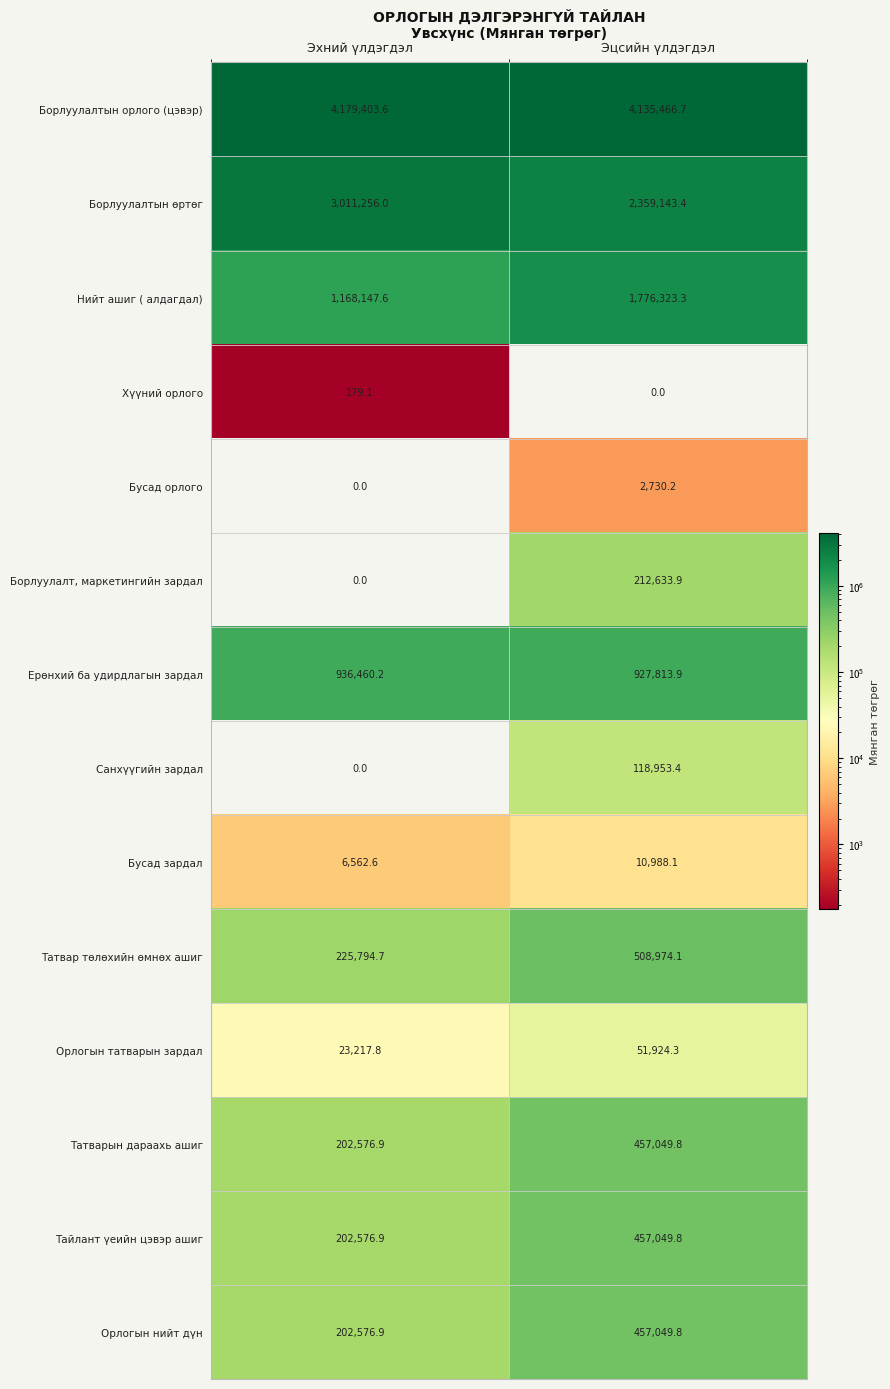

What is the difference between the highest and lowest values at Эцсийн үлдэгдэл?

4135466.7